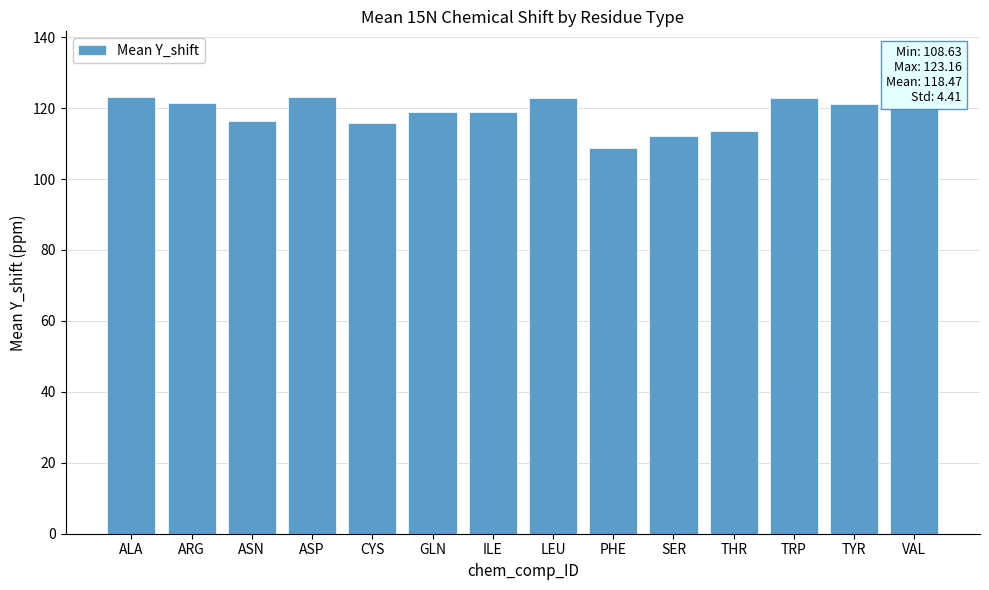

How many data points are above 120?

7